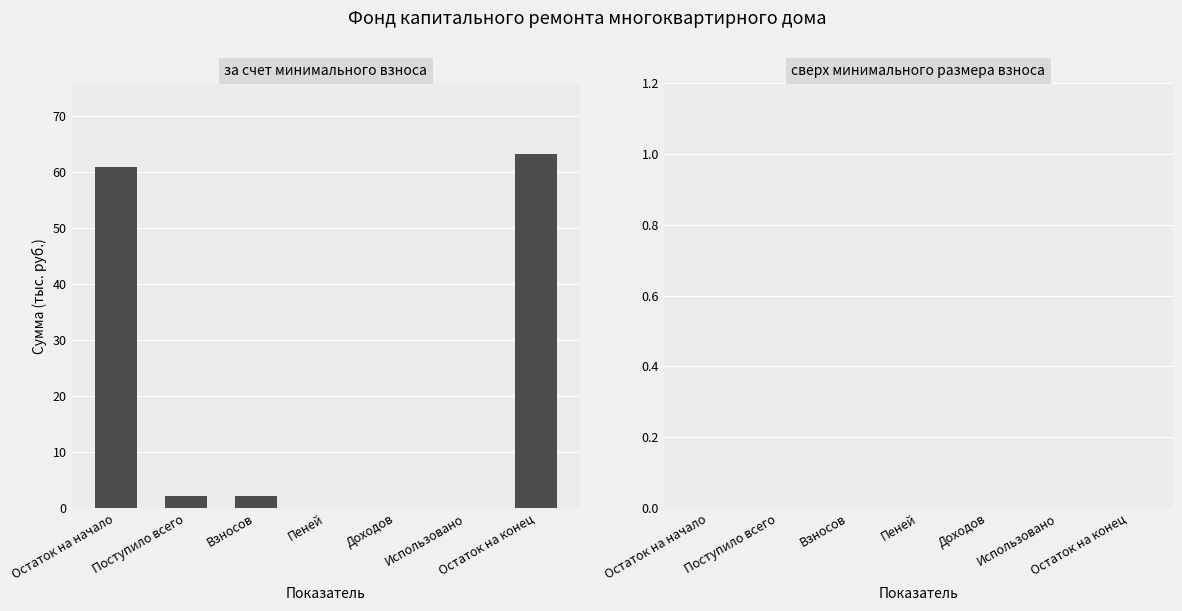

Approximately how many times larger is the value at Взносов compared to Поступило всего?

1.0